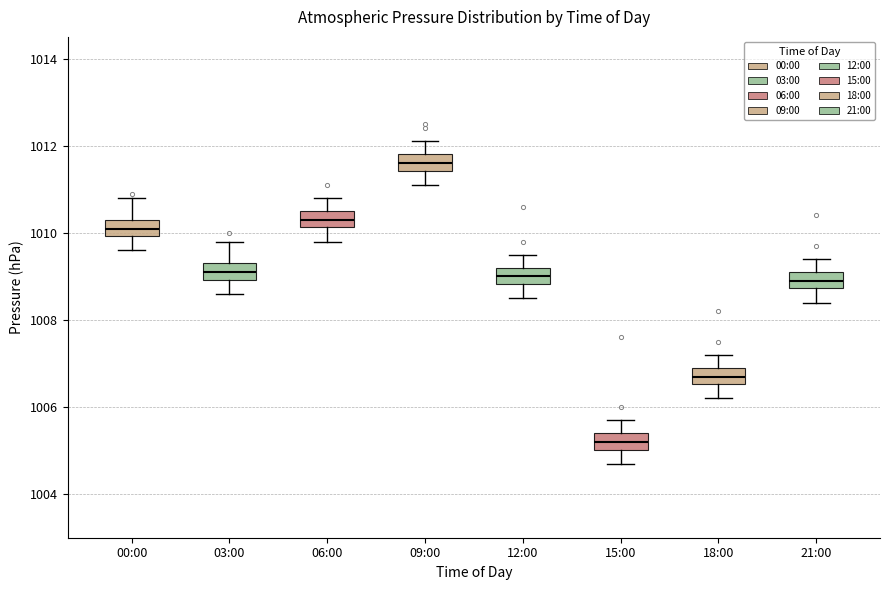

Reading left to right, read every box against the y-axis: the position of its median line, the range the box covers, and the ends of its whiskers. The values are not printed on the chart, so give them approximately, as read against the axis.

00:00: median 1010.2, box 1010.0 to 1010.4, whiskers 1009.6 to 1010.8
03:00: median 1009.2, box 1009.0 to 1009.4, whiskers 1008.6 to 1009.8
06:00: median 1010.4, box 1010.2 to 1010.6, whiskers 1009.8 to 1010.8
09:00: median 1011.6, box 1011.4 to 1011.8, whiskers 1011.2 to 1012.2
12:00: median 1009.0, box 1008.8 to 1009.2, whiskers 1008.6 to 1009.6
15:00: median 1005.2, box 1005.0 to 1005.4, whiskers 1004.8 to 1005.8
18:00: median 1006.8, box 1006.6 to 1007.0, whiskers 1006.2 to 1007.2
21:00: median 1009.0, box 1008.8 to 1009.2, whiskers 1008.4 to 1009.4